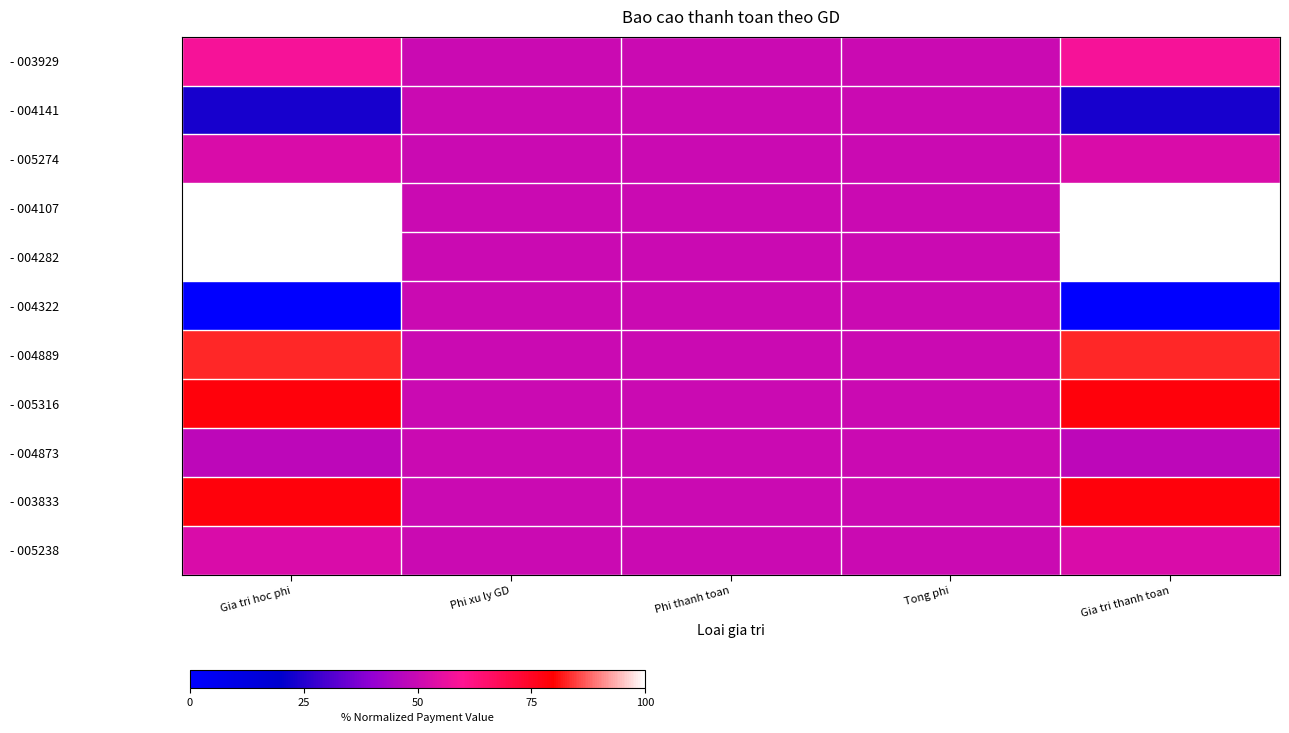

Reading left to right, transcribe all the data shown in this chart.

- 003929: Gia tri hoc phi=58.5	Phi xu ly GD=50.0	Phi thanh toan=50.0	Tong phi=50.0	Gia tri thanh toan=58.5
- 004141: Gia tri hoc phi=23.1	Phi xu ly GD=50.0	Phi thanh toan=50.0	Tong phi=50.0	Gia tri thanh toan=23.1
- 005274: Gia tri hoc phi=53.0	Phi xu ly GD=50.0	Phi thanh toan=50.0	Tong phi=50.0	Gia tri thanh toan=53.0
- 004107: Gia tri hoc phi=100.0	Phi xu ly GD=50.0	Phi thanh toan=50.0	Tong phi=50.0	Gia tri thanh toan=100.0
- 004282: Gia tri hoc phi=100.0	Phi xu ly GD=50.0	Phi thanh toan=50.0	Tong phi=50.0	Gia tri thanh toan=100.0
- 004322: Gia tri hoc phi=0.0	Phi xu ly GD=50.0	Phi thanh toan=50.0	Tong phi=50.0	Gia tri thanh toan=0.0
- 004889: Gia tri hoc phi=82.9	Phi xu ly GD=50.0	Phi thanh toan=50.0	Tong phi=50.0	Gia tri thanh toan=82.9
- 005316: Gia tri hoc phi=78.3	Phi xu ly GD=50.0	Phi thanh toan=50.0	Tong phi=50.0	Gia tri thanh toan=78.3
- 004873: Gia tri hoc phi=47.7	Phi xu ly GD=50.0	Phi thanh toan=50.0	Tong phi=50.0	Gia tri thanh toan=47.7
- 003833: Gia tri hoc phi=78.3	Phi xu ly GD=50.0	Phi thanh toan=50.0	Tong phi=50.0	Gia tri thanh toan=78.3
- 005238: Gia tri hoc phi=53.0	Phi xu ly GD=50.0	Phi thanh toan=50.0	Tong phi=50.0	Gia tri thanh toan=53.0